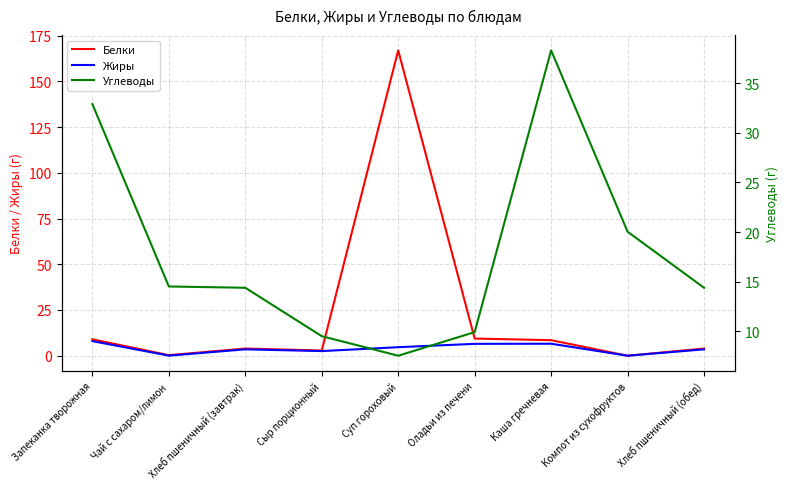

The value of Белки at Чай с сахаром/лимон is 0.1. True or false?

False